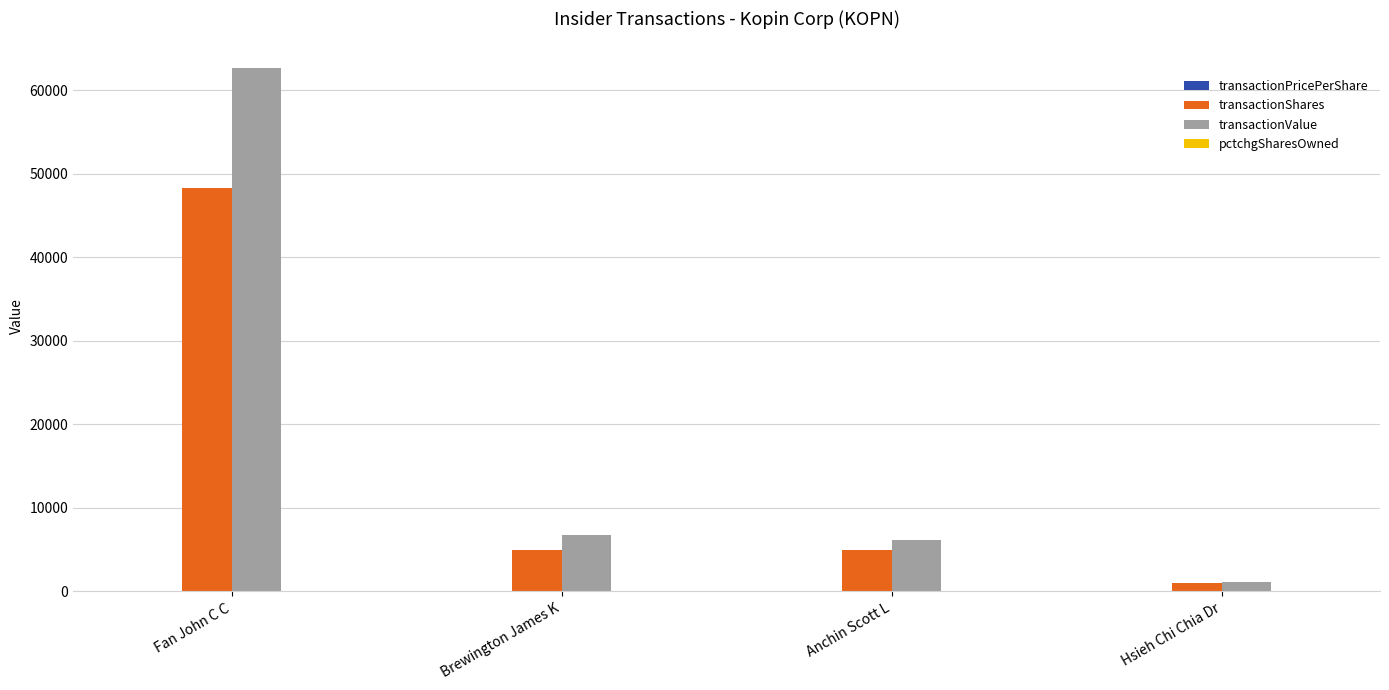

Which series has the largest total across all categories?

transactionValue